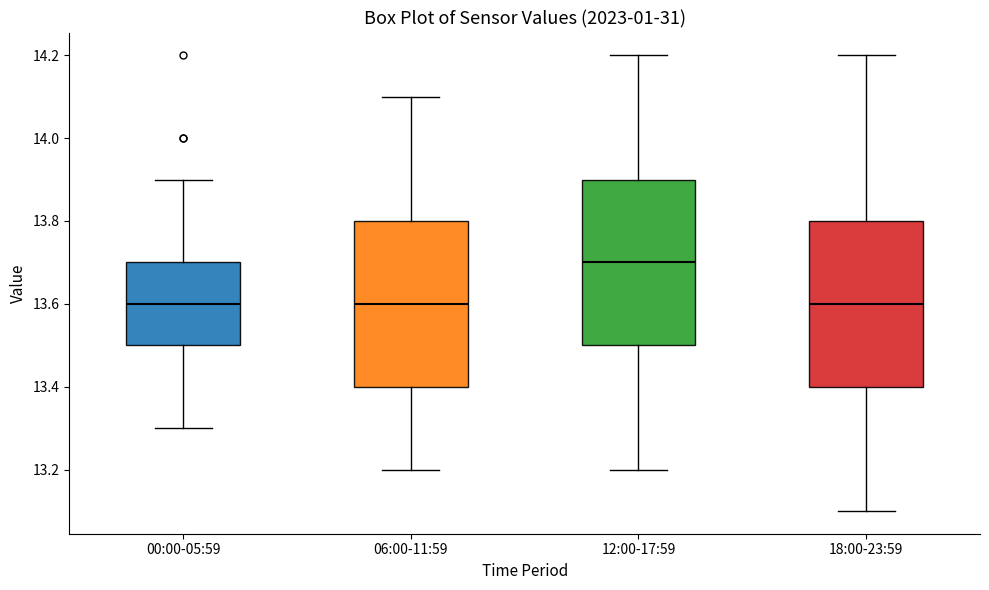

Which box's median line is the highest?

12:00-17:59